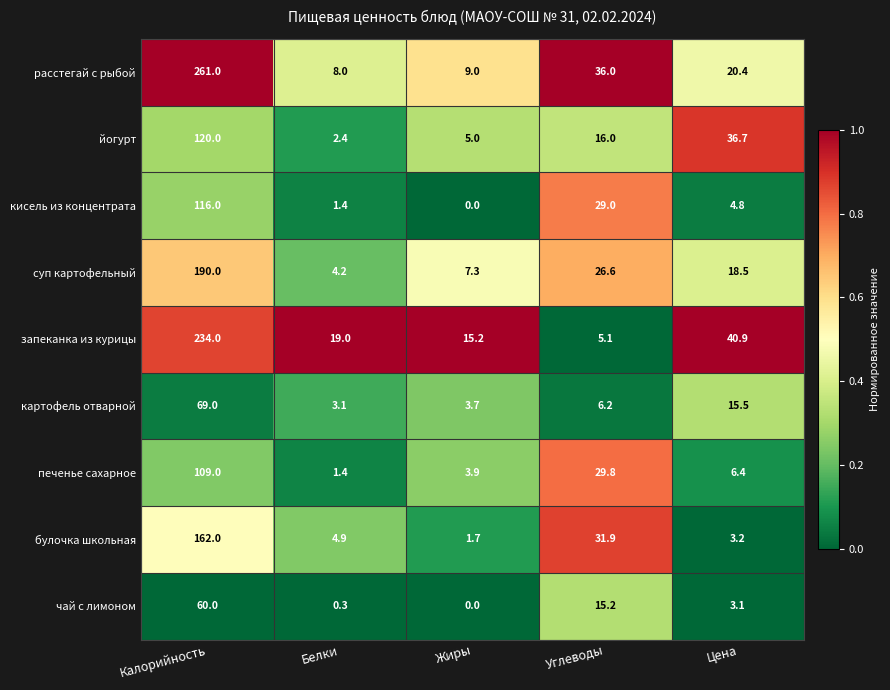

What is the difference between the картофель отварной values at Углеводы and Калорийность?

62.8